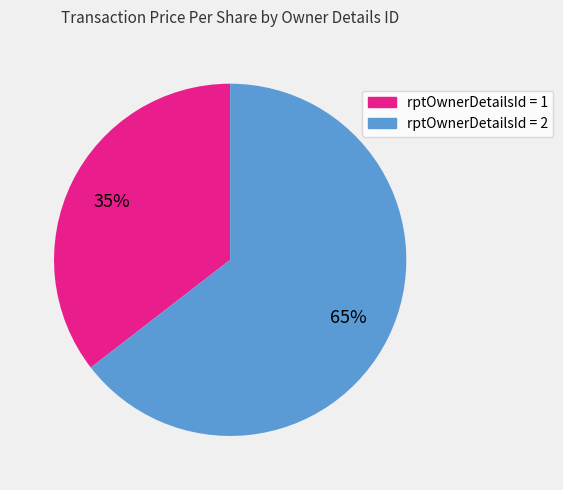

To the nearest percent, what is the average slice percentage?

50%